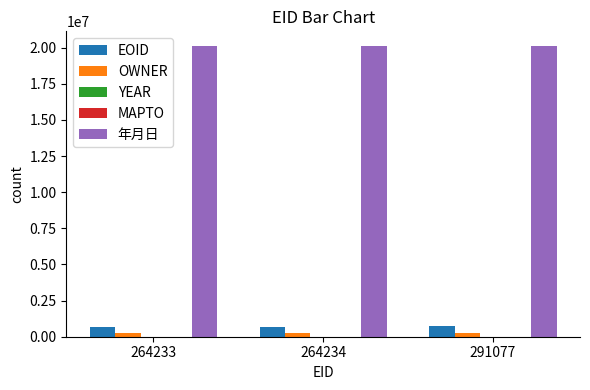

Is the value of 年月日 at 291077 greater than the value of OWNER at 291077?

Yes